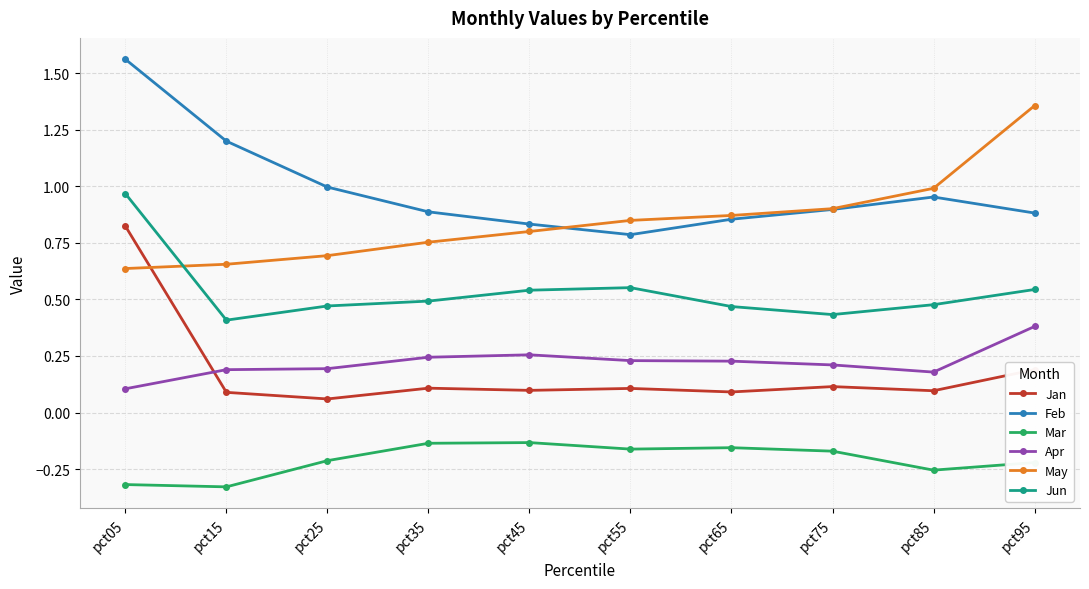

Is it true that Apr equals 0.4 at pct65?

False